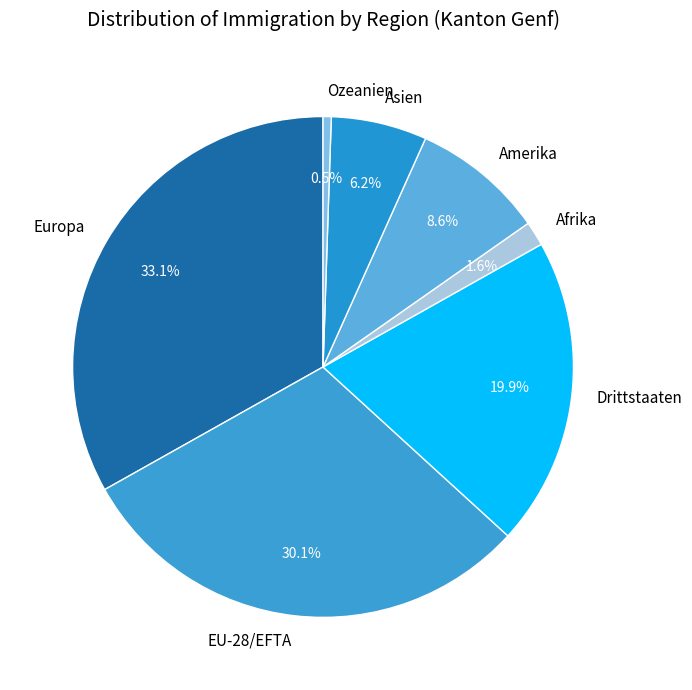

What portion of the pie excludes Asien?

93.8%